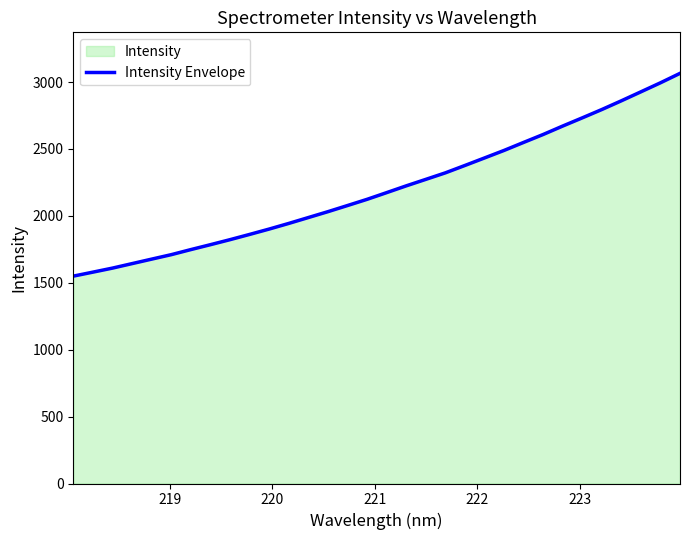

How many lines are shown in the chart?

1